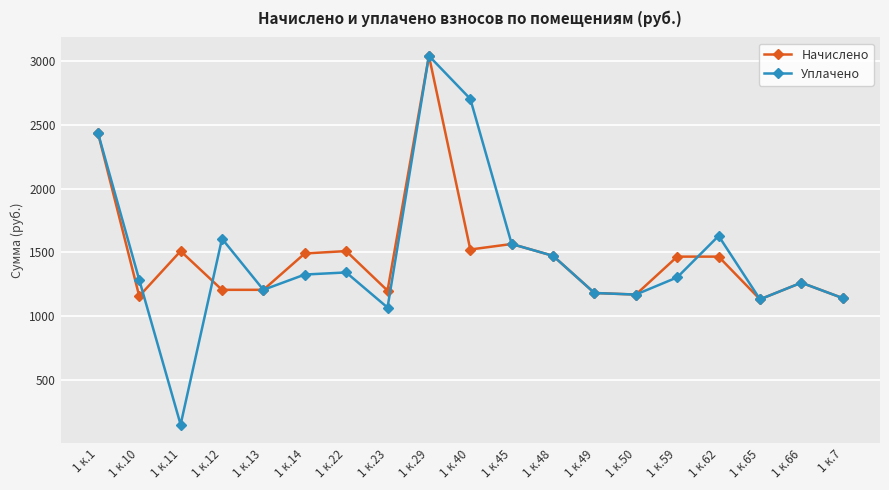

Which series has the widest spread of values?

Уплачено